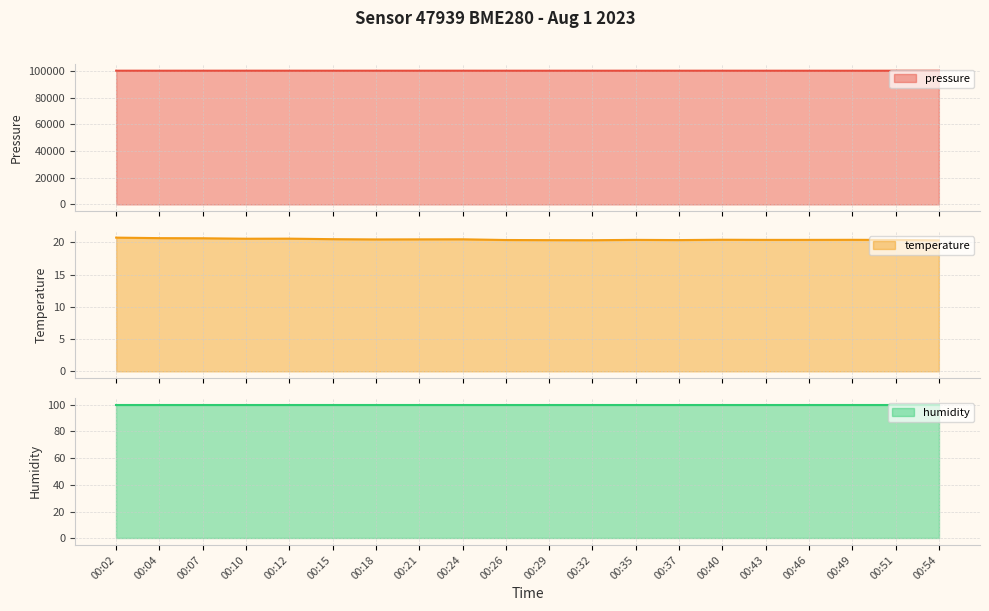

Where is the first local maximum for pressure?

00:10